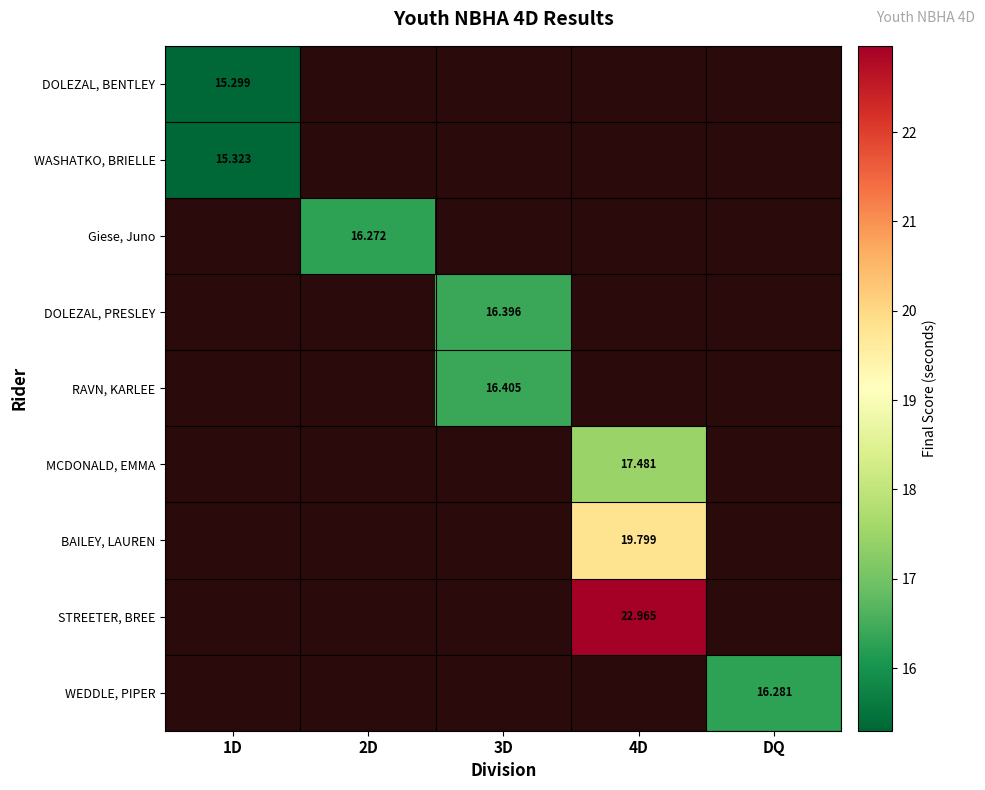

How many series are shown in this chart?

9